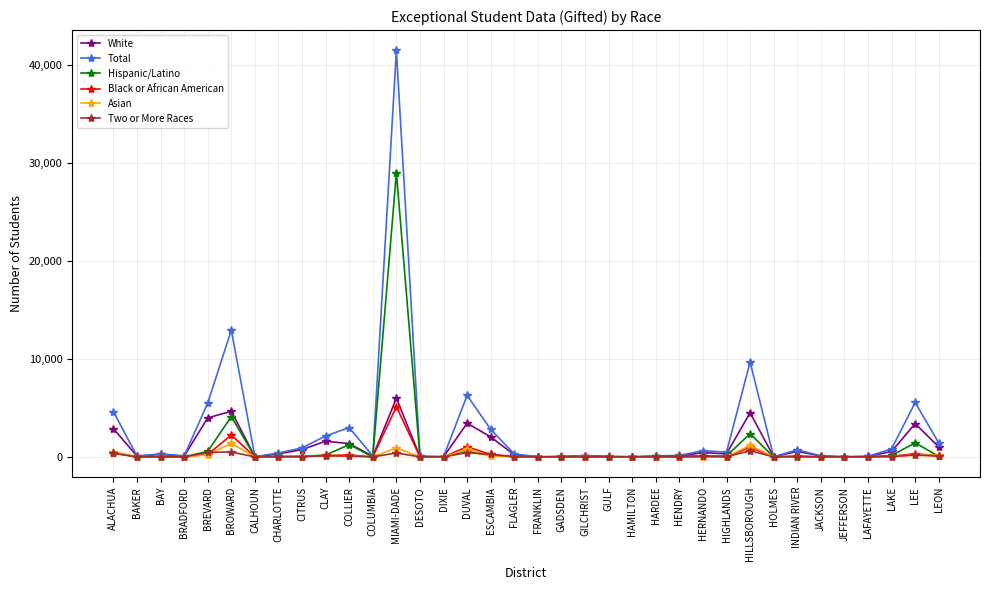

Count the number of categories in the chart.

36